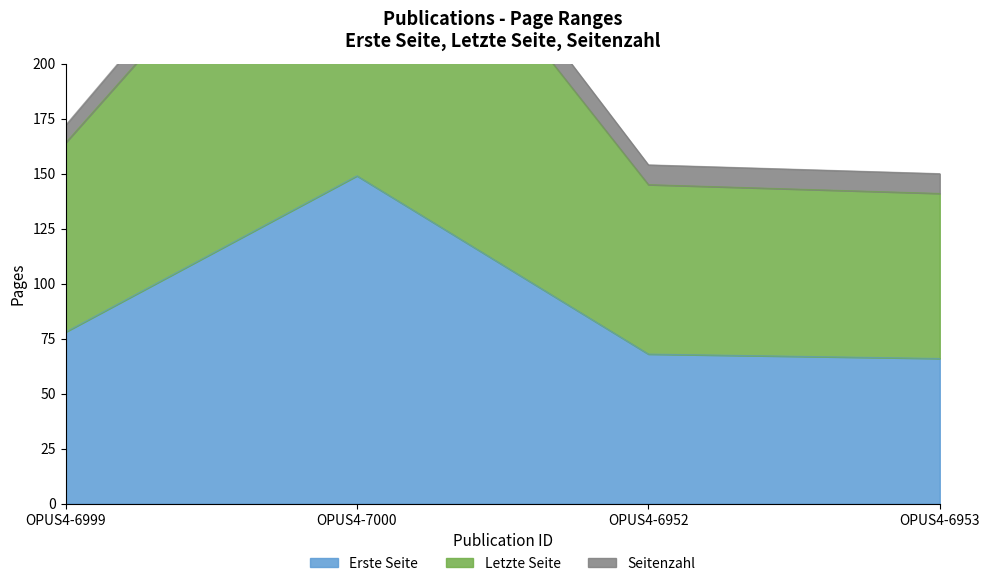

At which category is the sum across all series the highest?

OPUS4-7000